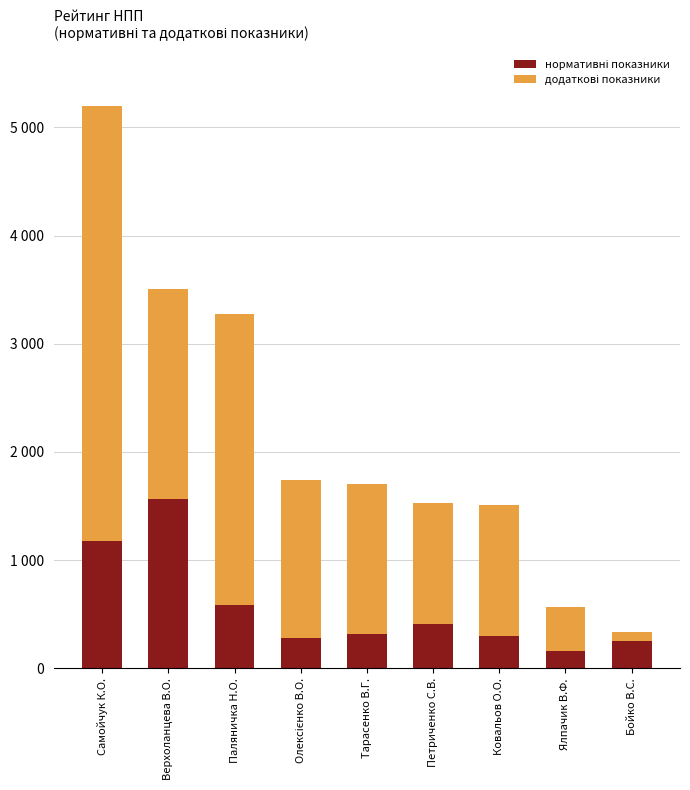

Does the chart contain any negative values?

No